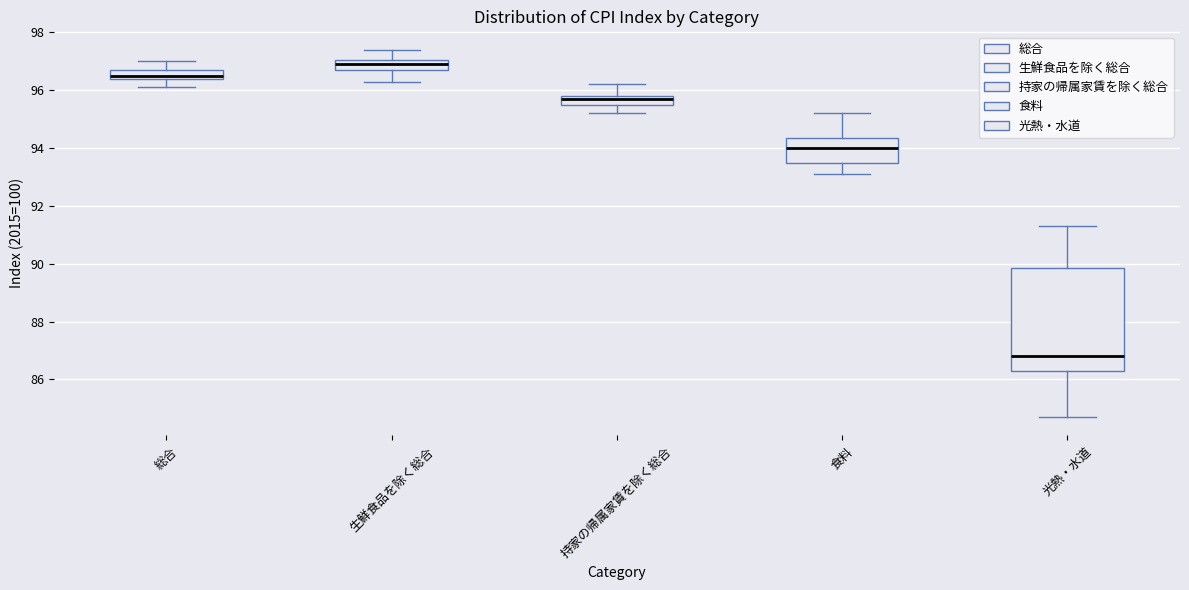

Where does the lower whisker of the box for 食料 end on the y-axis? The values are not printed on the chart, so give them approximately, as read against the axis.

93.2